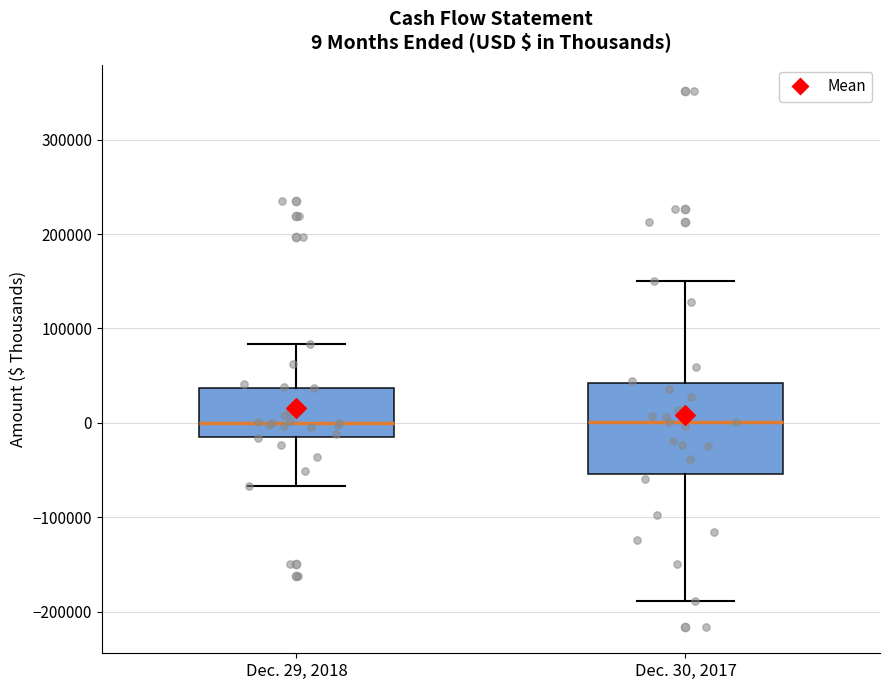

Which box is the tallest, from its lower edge to its upper edge?

Dec. 30, 2017